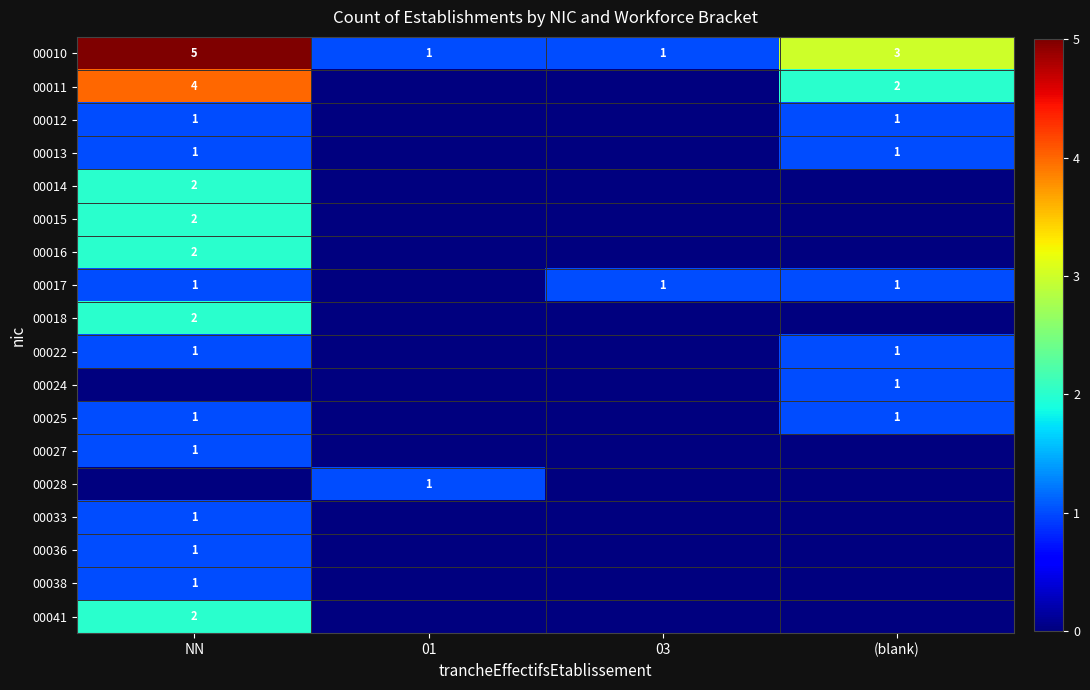

The value of 00013 at (blank) is 2. True or false?

False